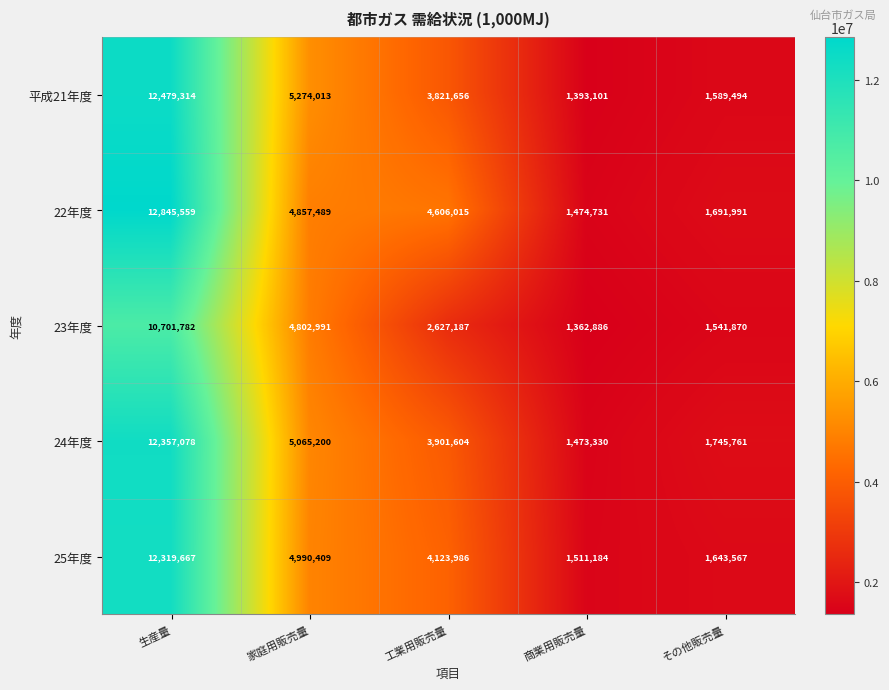

What is the maximum value shown in the chart?

12845559